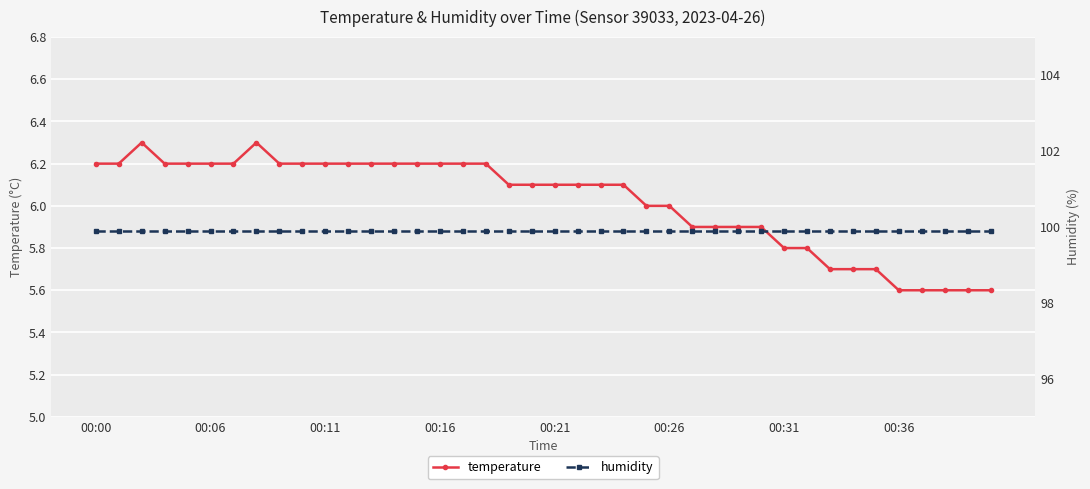

What is the total value across all series at 24?

105.9